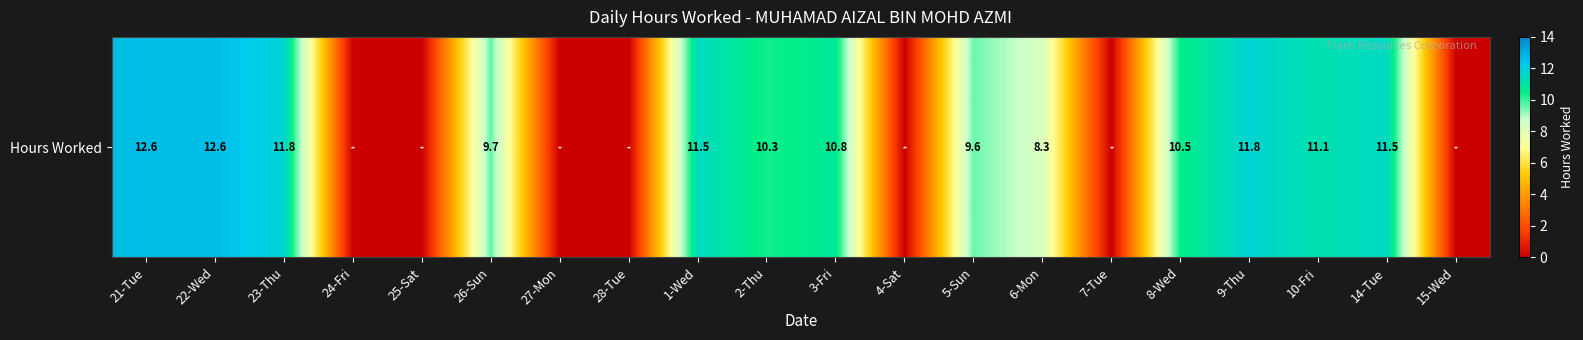

What is the difference between the maximum and minimum values?

12.6